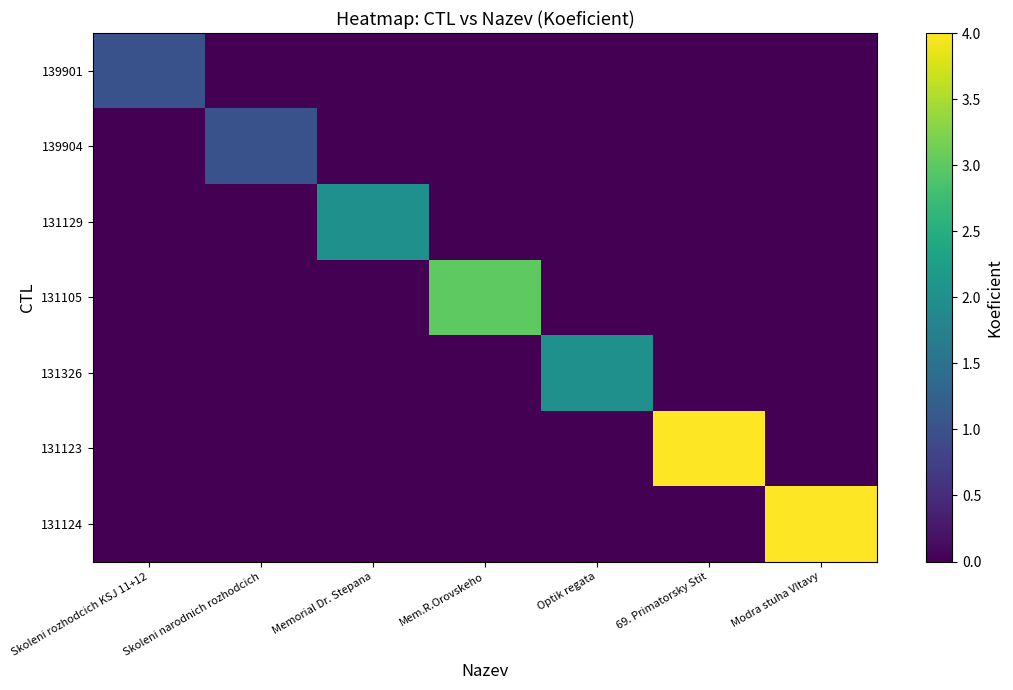

How many series are shown in this chart?

7